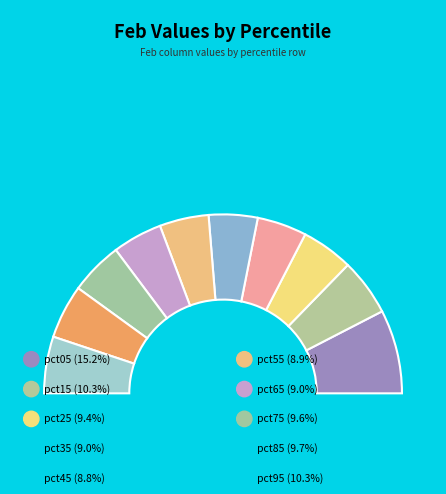

True or false: pct55 accounts for 9% of the total.

True